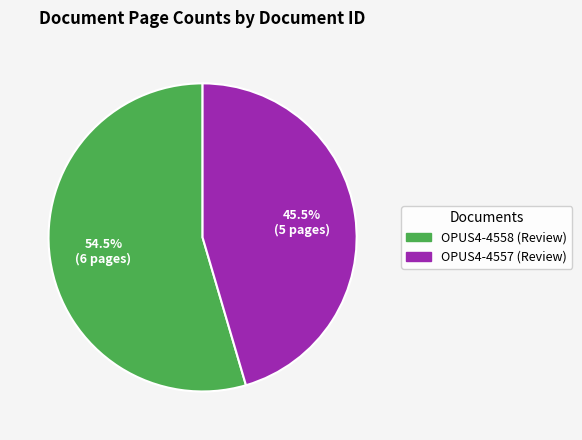

What portion of the pie excludes OPUS4-4557 (Review)?

54.5%